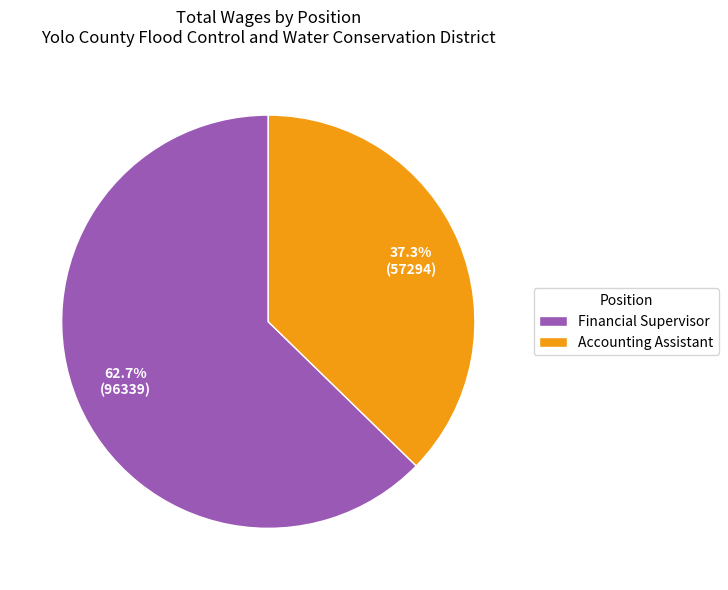

True or false: Financial Supervisor accounts for 55% of the total.

False